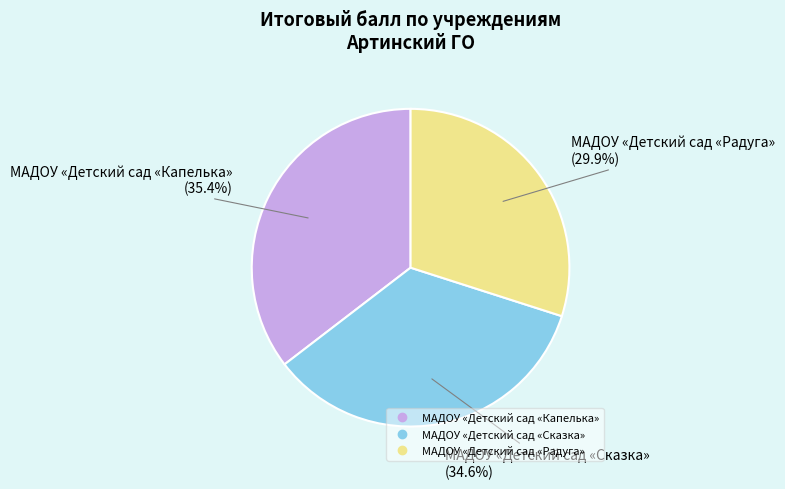

What percentage is the МАДОУ «Детский сад «Сказка» slice, to the nearest percent?

35%